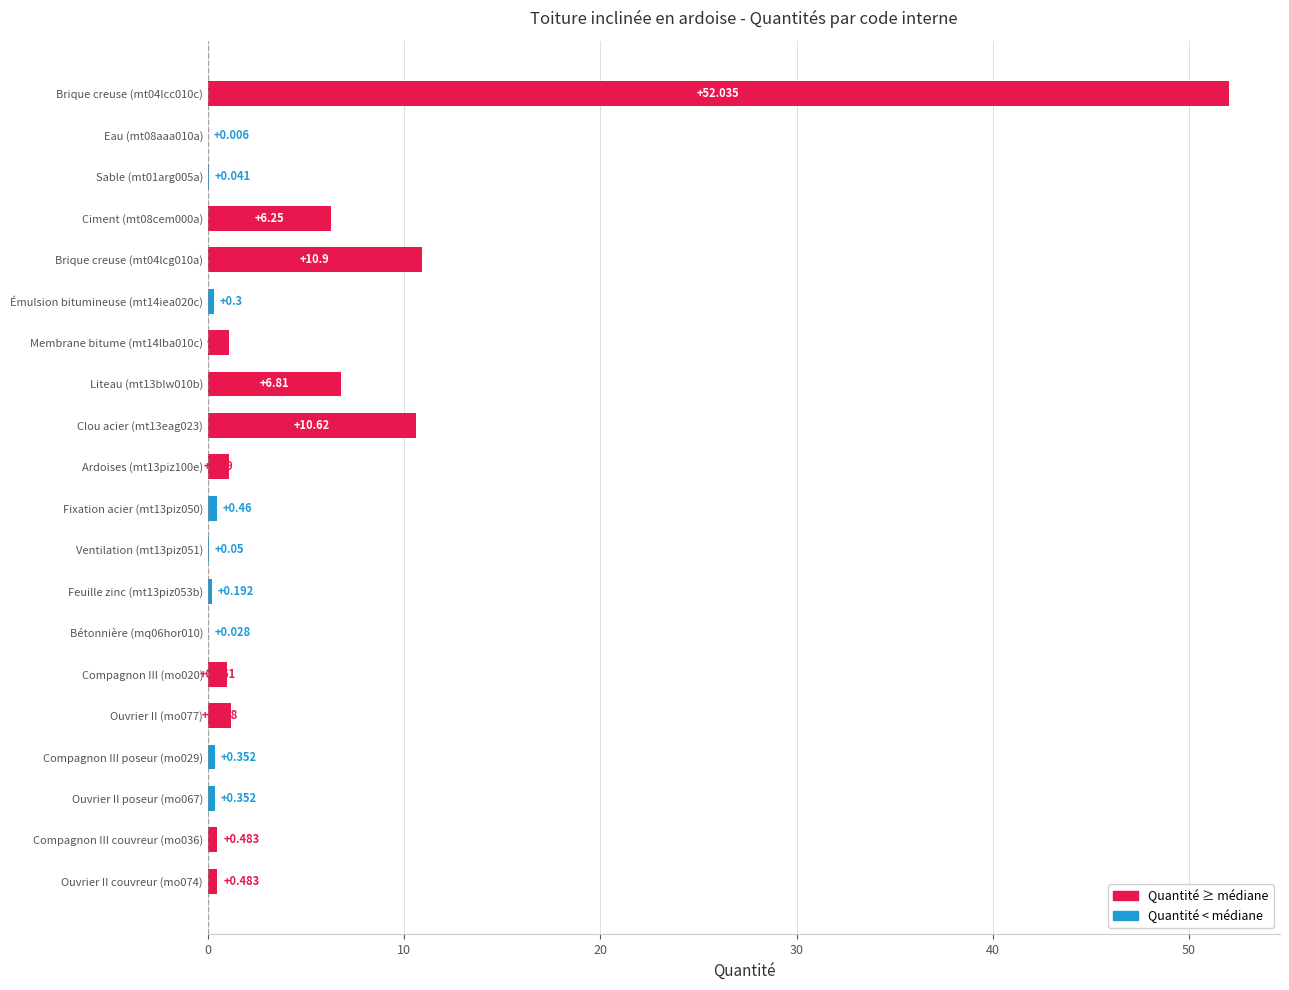

Count the number of categories in the chart.

20